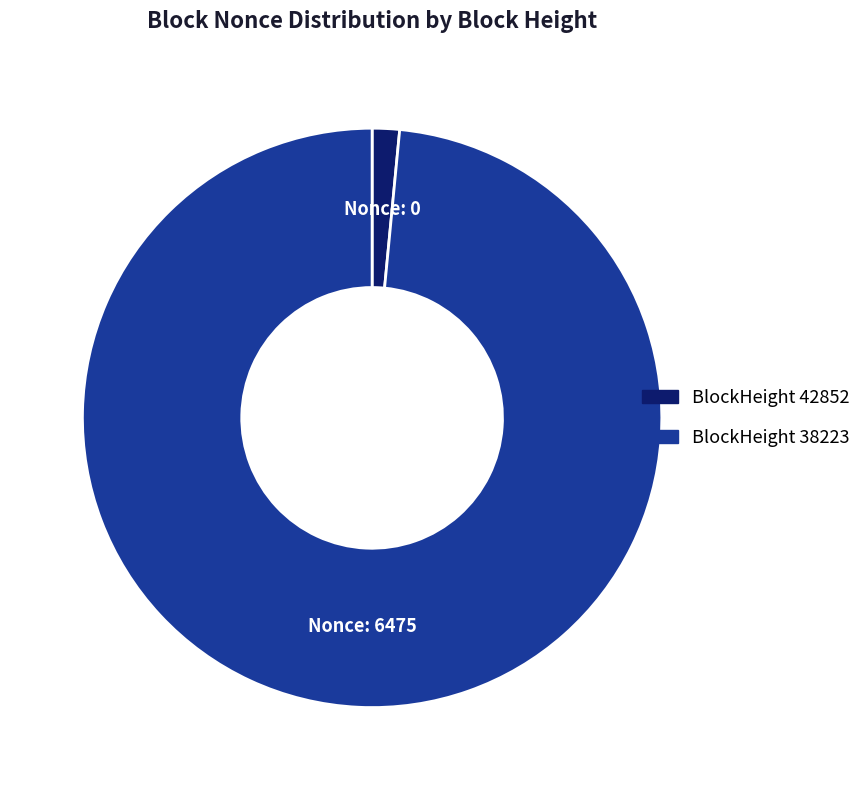

Does any single category account for the majority?

Yes